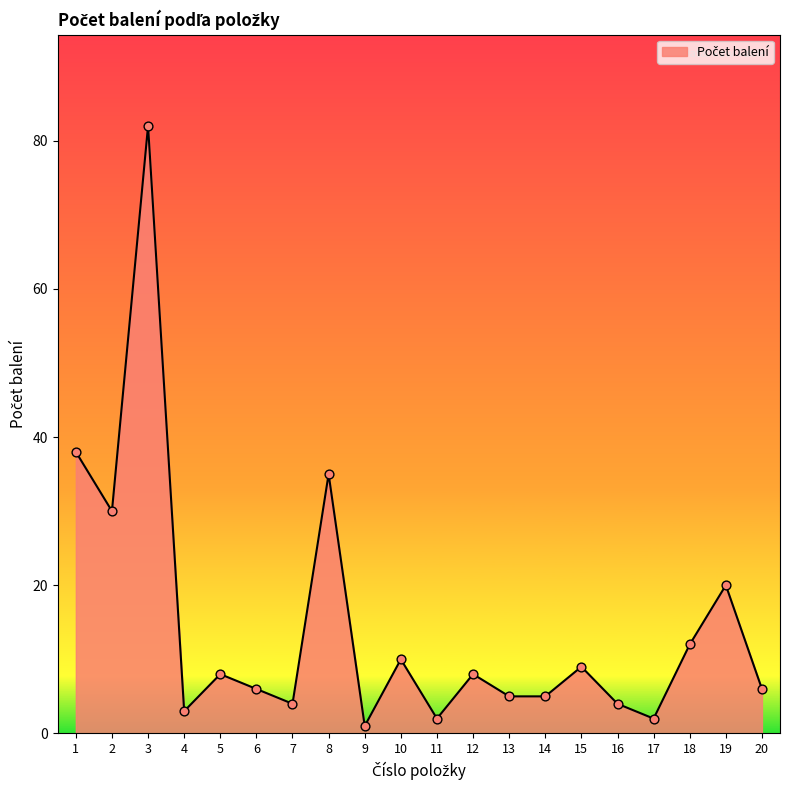

Which has a higher value, 7 or 19?

19